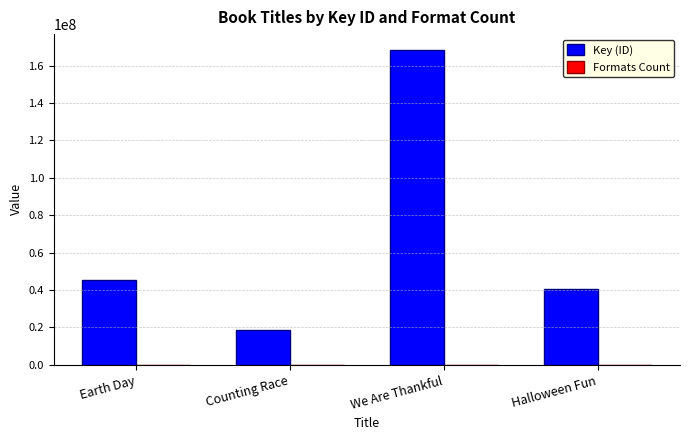

Which series has the largest total across all categories?

Key (ID)